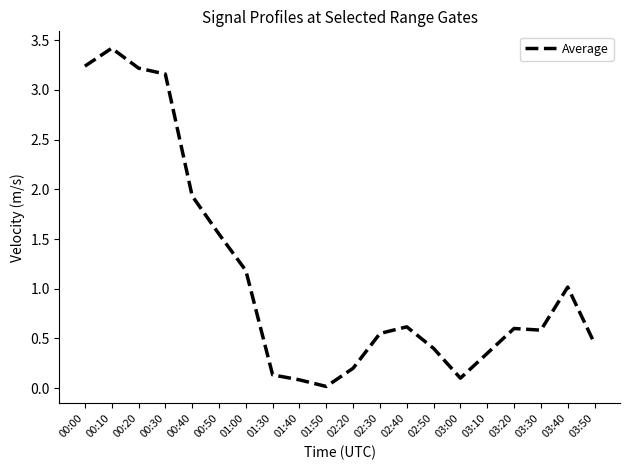

True or false: the data shows 3.2 at 00:00.

True